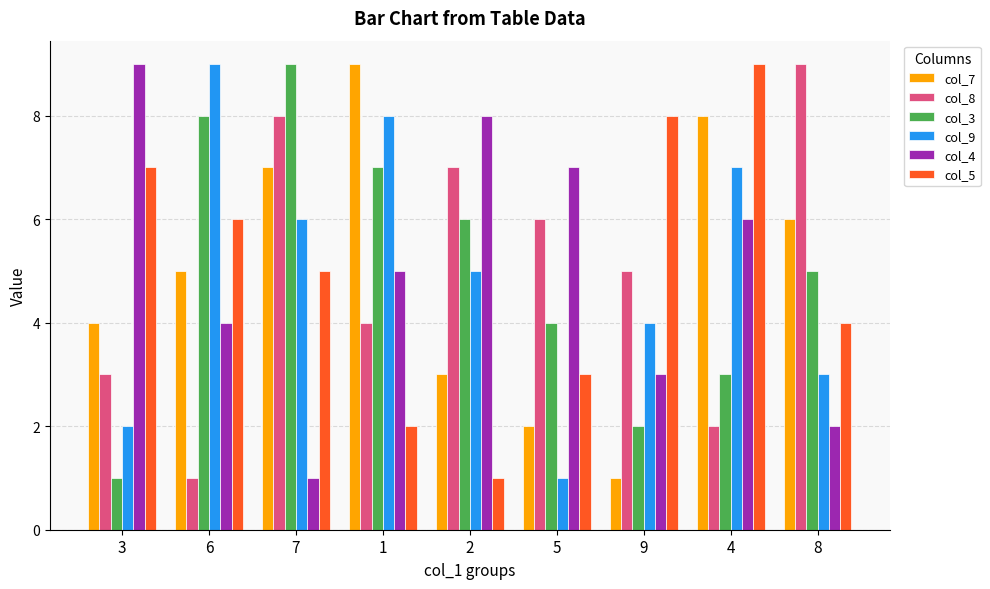

What is the greatest value displayed?

9